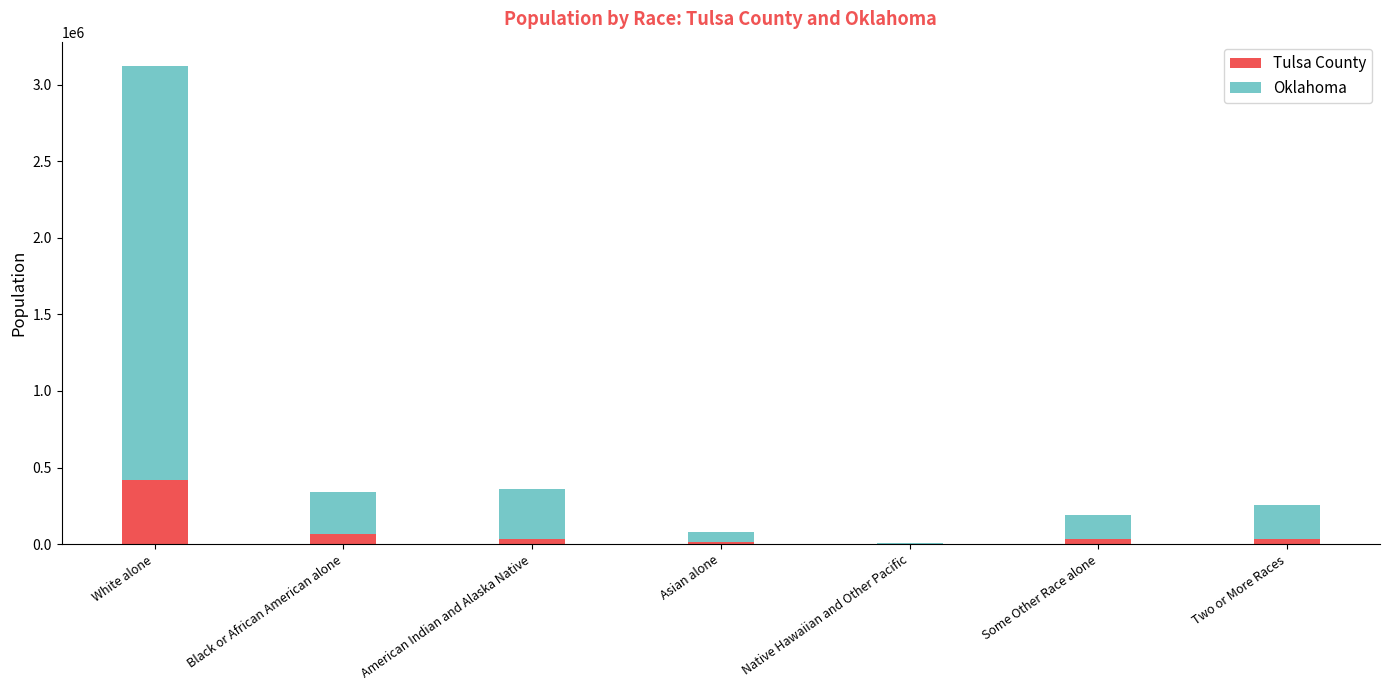

The Tulsa County series shows 417413 at White alone. True or false?

True